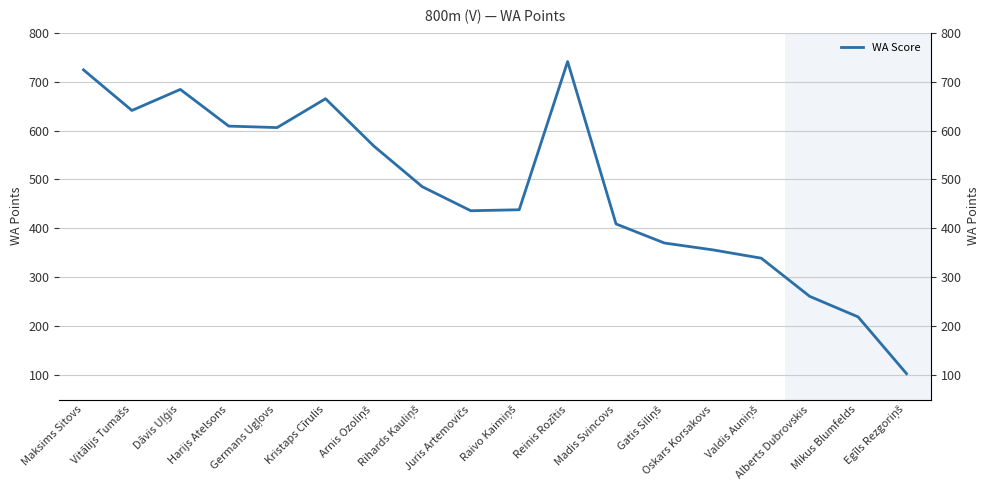

What is the label of the 3rd point from the right?

Alberts Dubrovskis